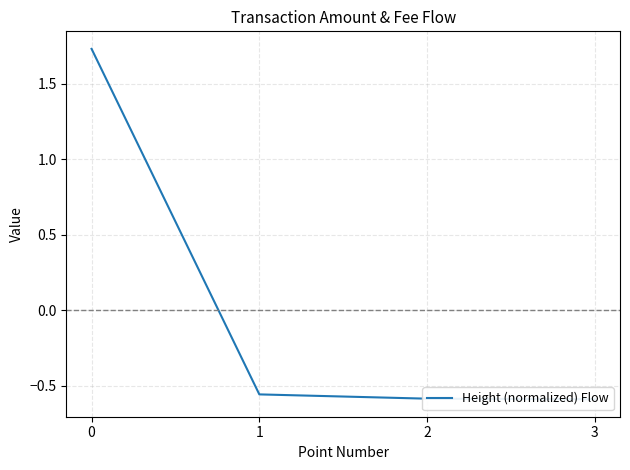

What is the maximum value shown in the chart?

1.7